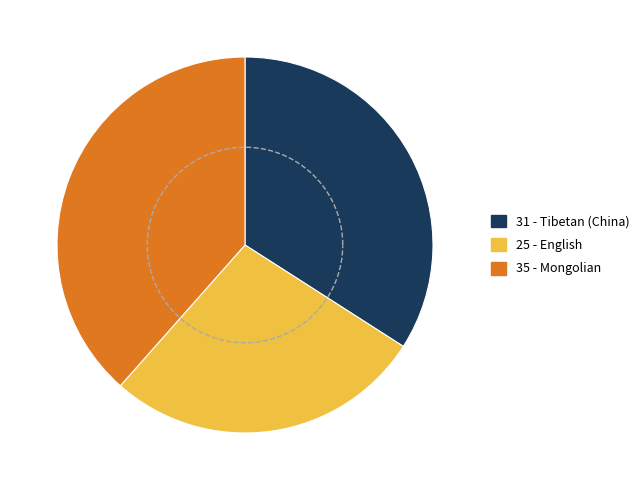

How much of the chart is everything except English?

72.5%